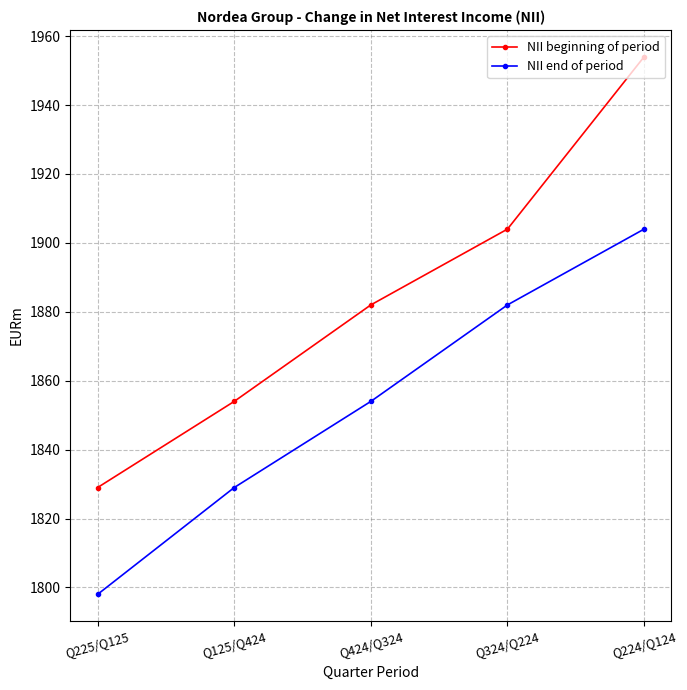

What is the smallest value displayed?

1798